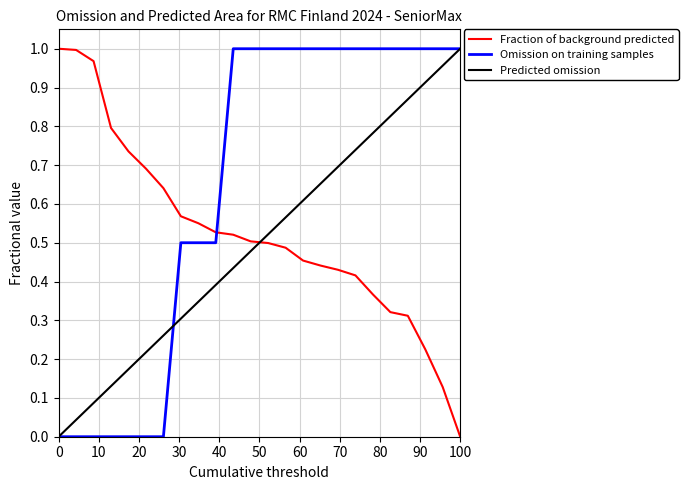

At how many categories does at least one series exceed 0?

24